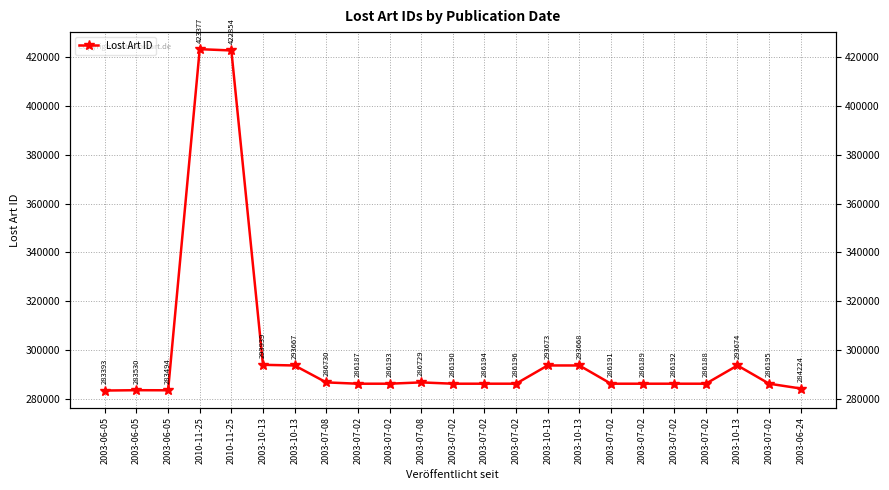

The chart shows a value of 286193 at 2003-07-02. True or false?

True